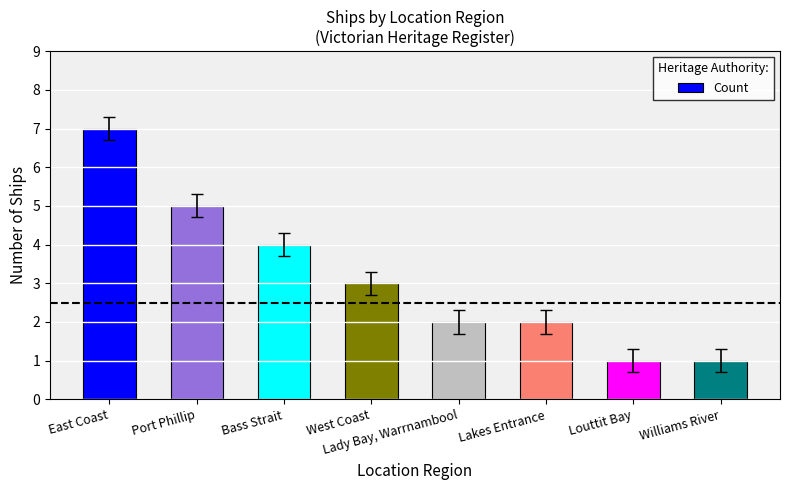

What is the minimum value shown in the chart?

1